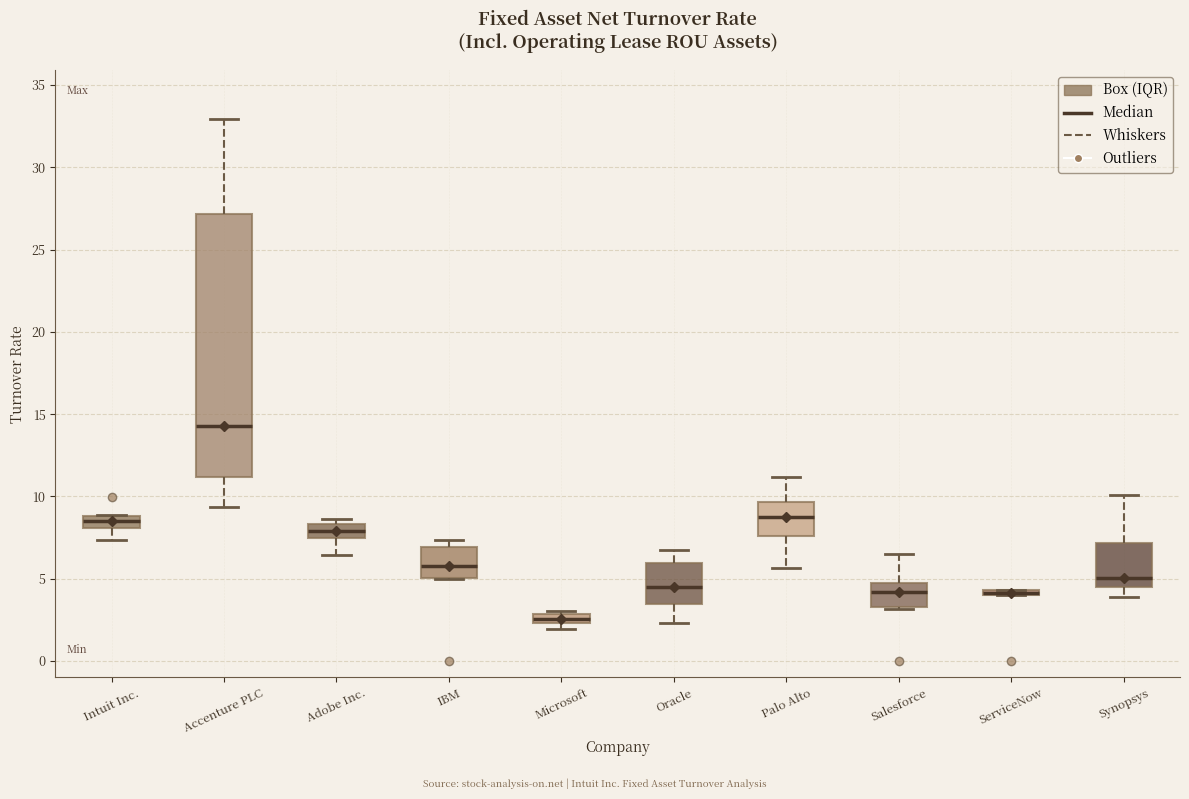

Comparing the boxes themselves (not the whiskers), which one is the tallest?

Accenture PLC